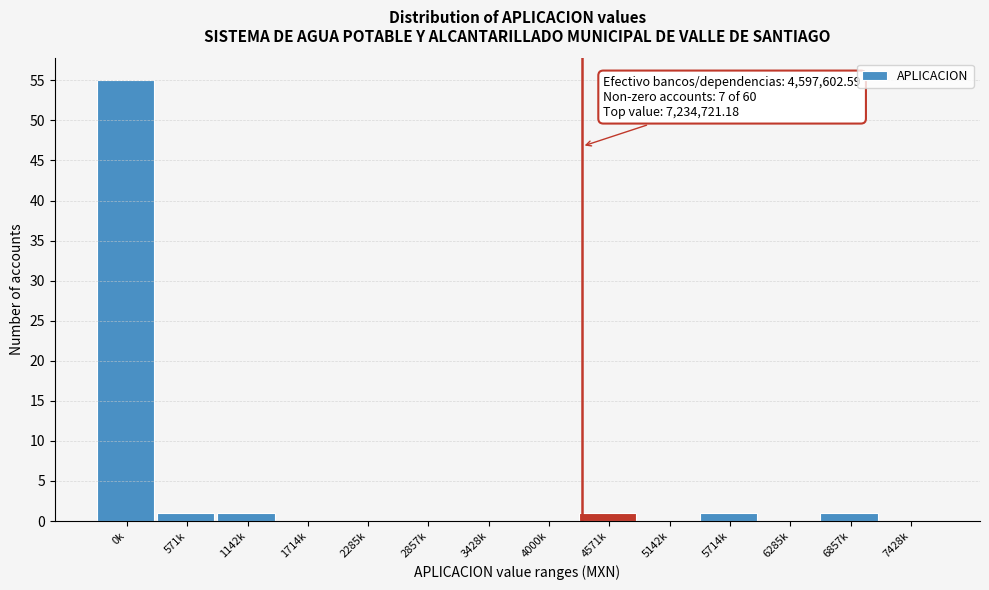

Reading left to right, what are all the values shown in this chart?

0k=55	571k=1	1142k=1	1714k=0	2285k=0	2857k=0	3428k=0	4000k=0	4571k=1	5142k=0	5714k=1	6285k=0	6857k=1	7428k=0